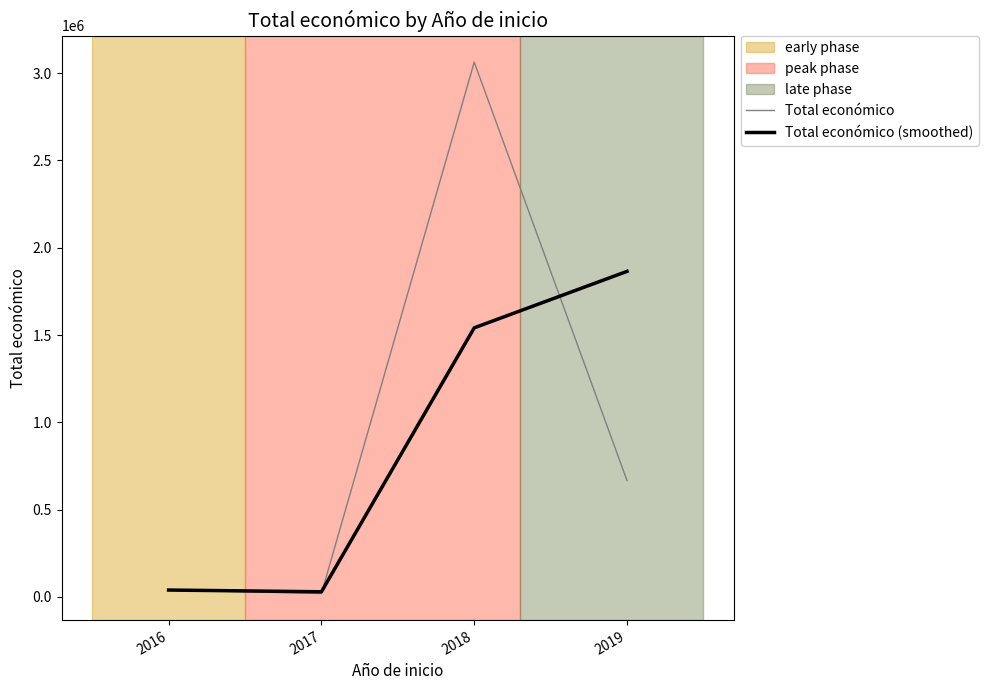

What is the difference between the Total económico (smoothed) values at 2019 and 2017?

1834906